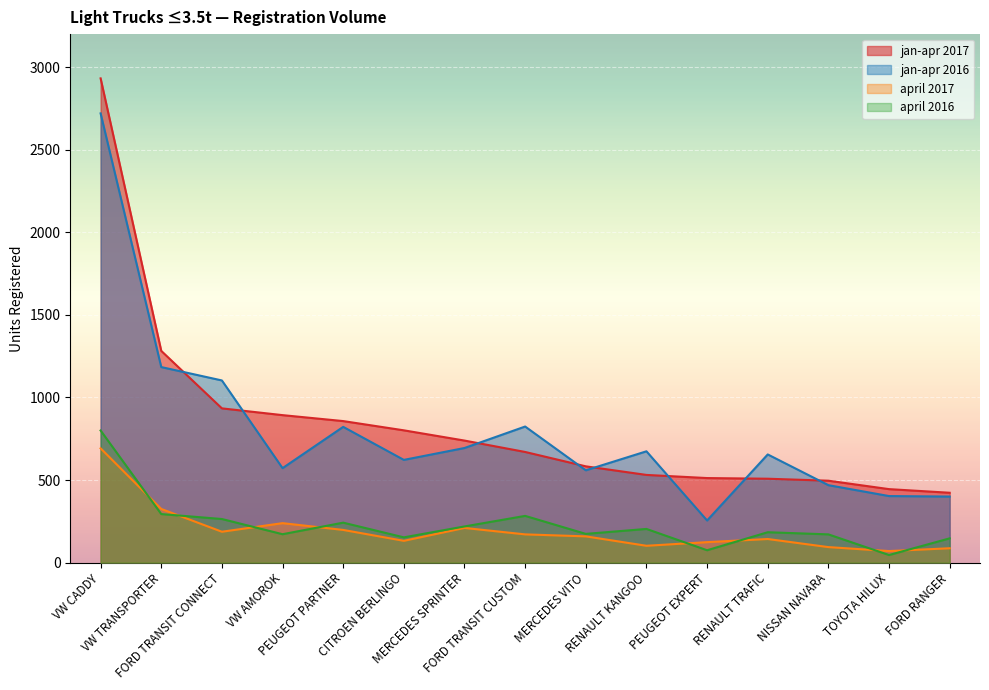

What position from the right is VW TRANSPORTER?

14